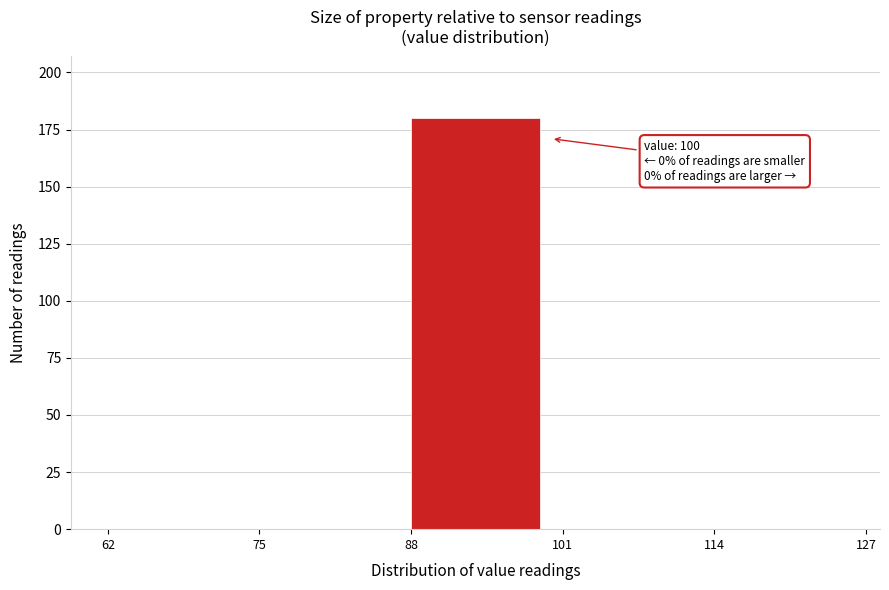

Which range on the x-axis has the tallest bar?

88 to 101